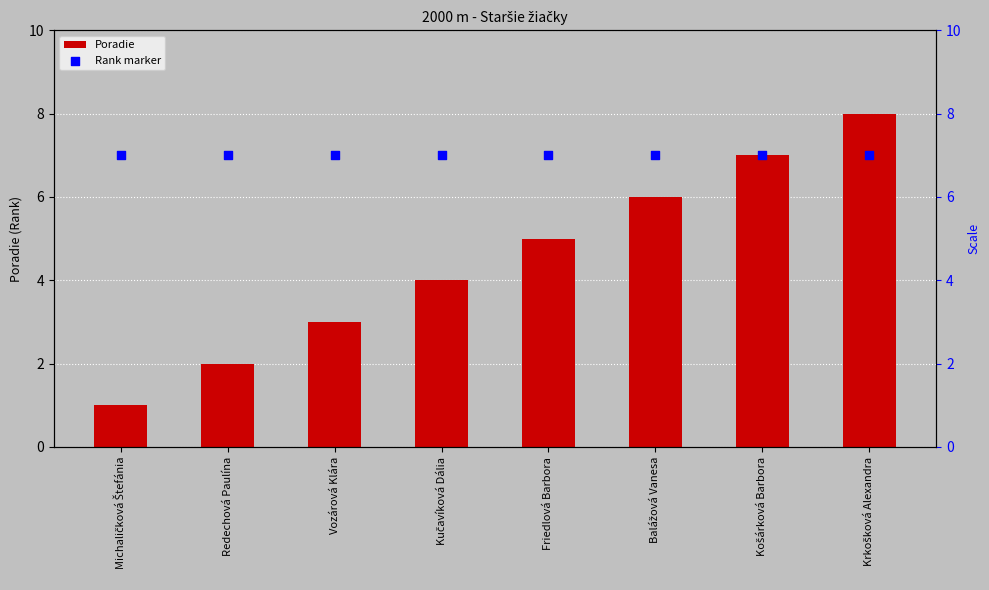

At how many categories does at least one series exceed 7?

1